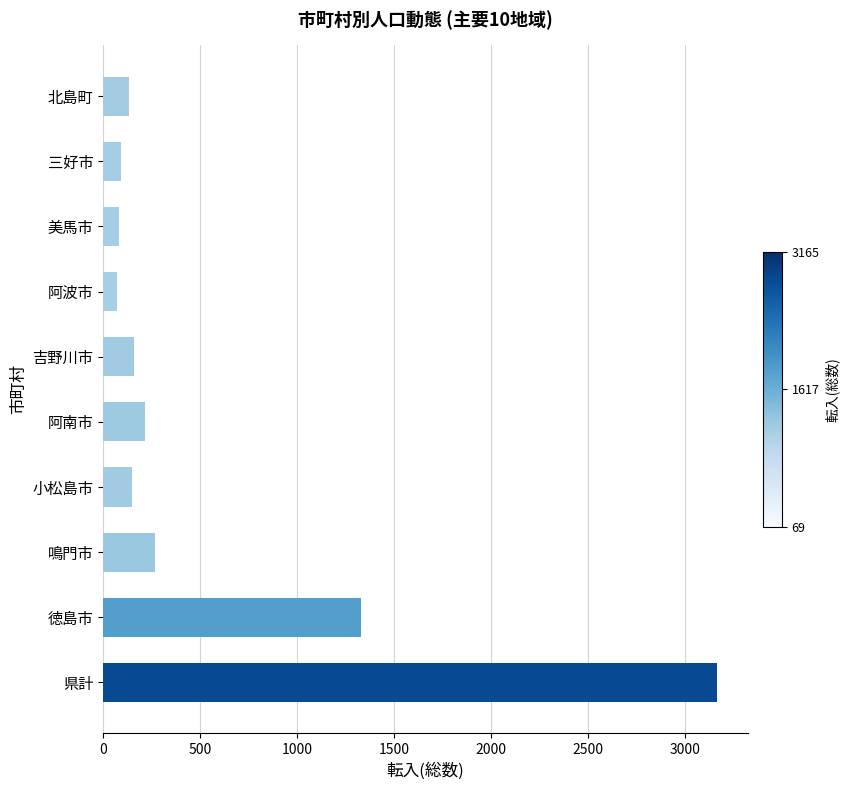

Does the chart contain stacked bars?

No